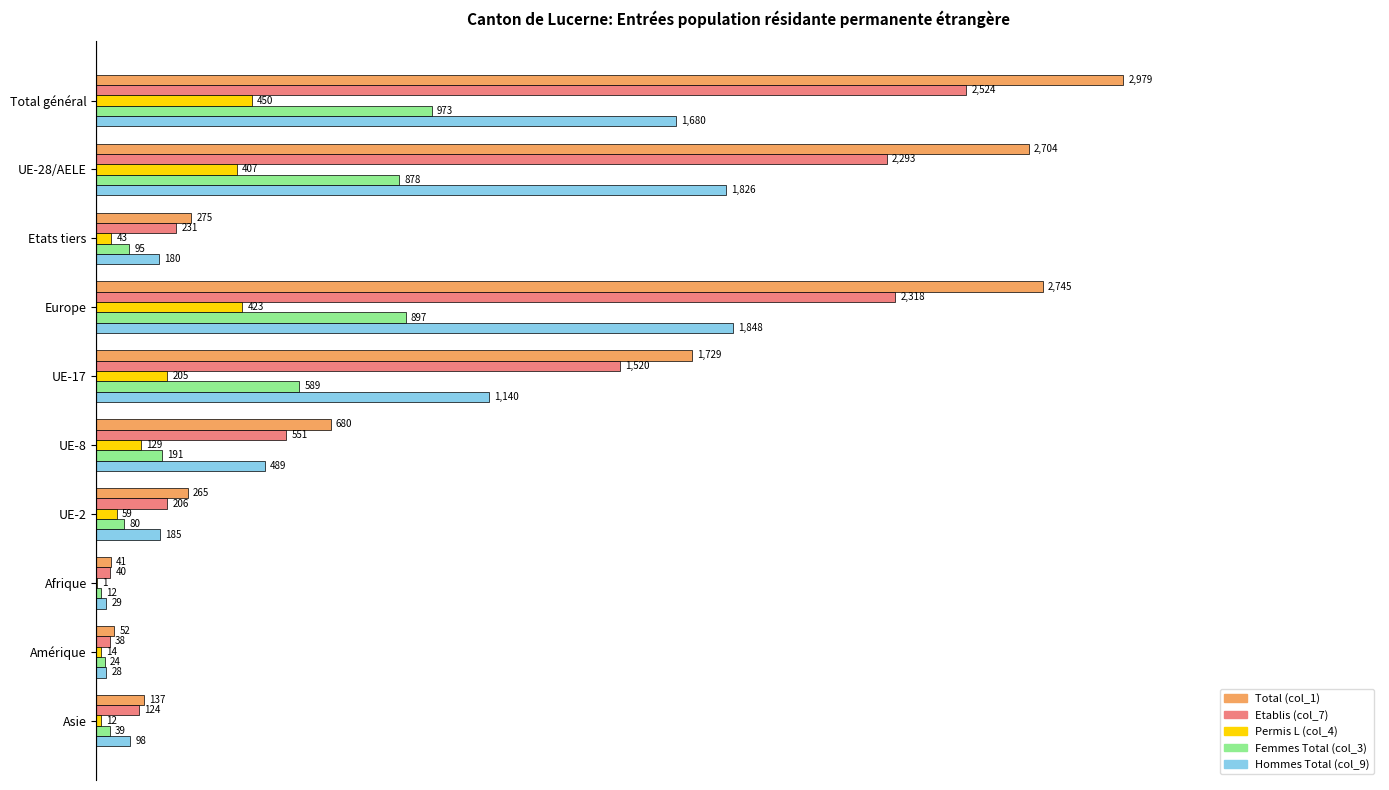

What are all the series names shown in the legend?

Total (col_1), Etablis (col_7), Permis L (col_4), Femmes Total (col_3), Hommes Total (col_9)